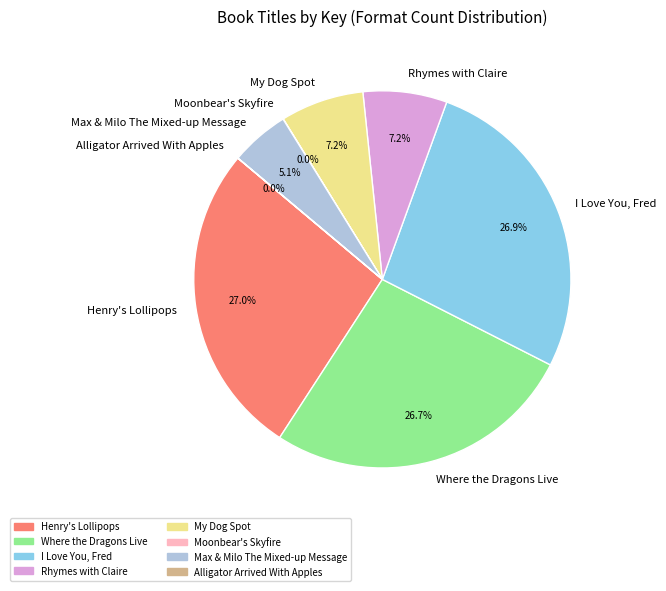

Does any single category account for the majority?

No